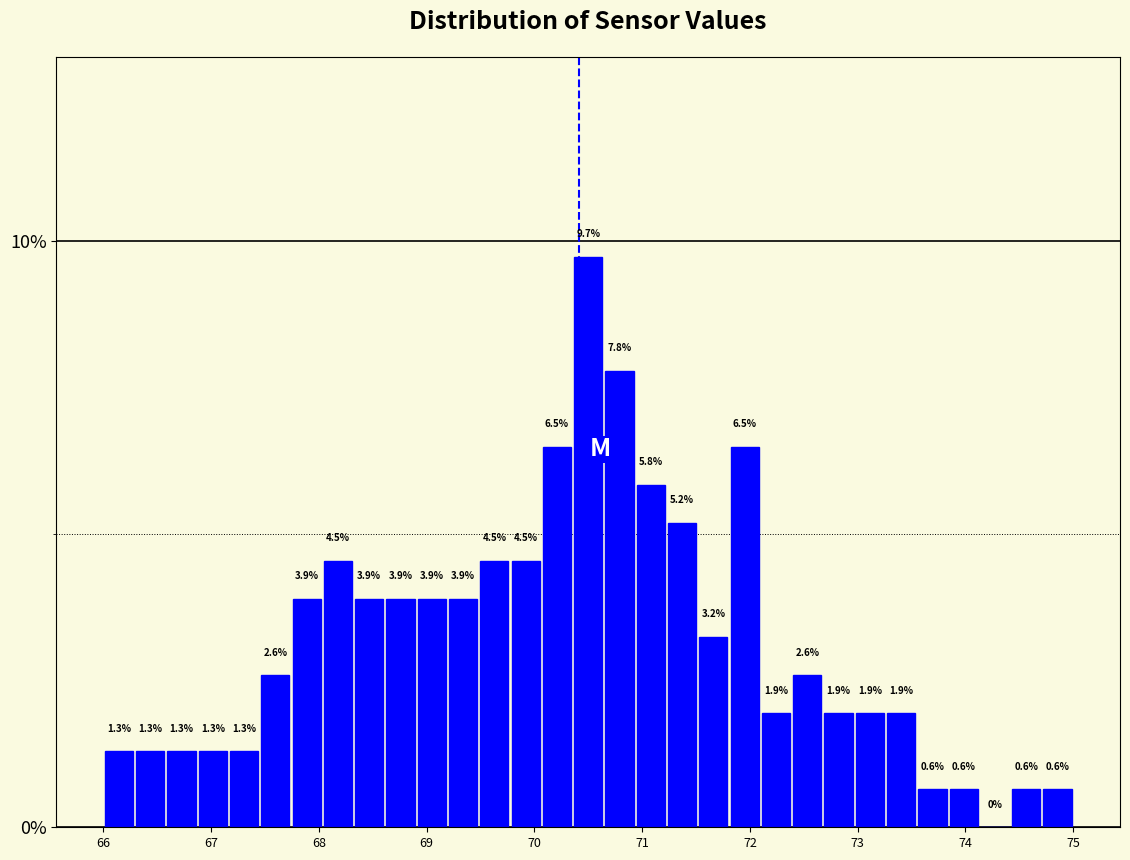

Read against the x-axis, roughly where is the centre of the tallest bar?

70.5